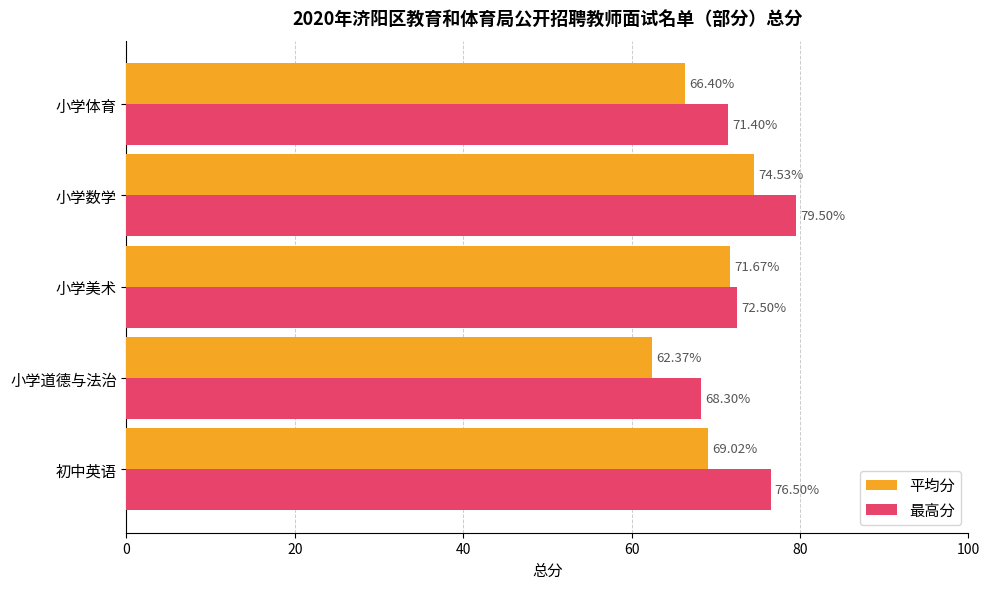

What are all the series names shown in the legend?

平均分, 最高分